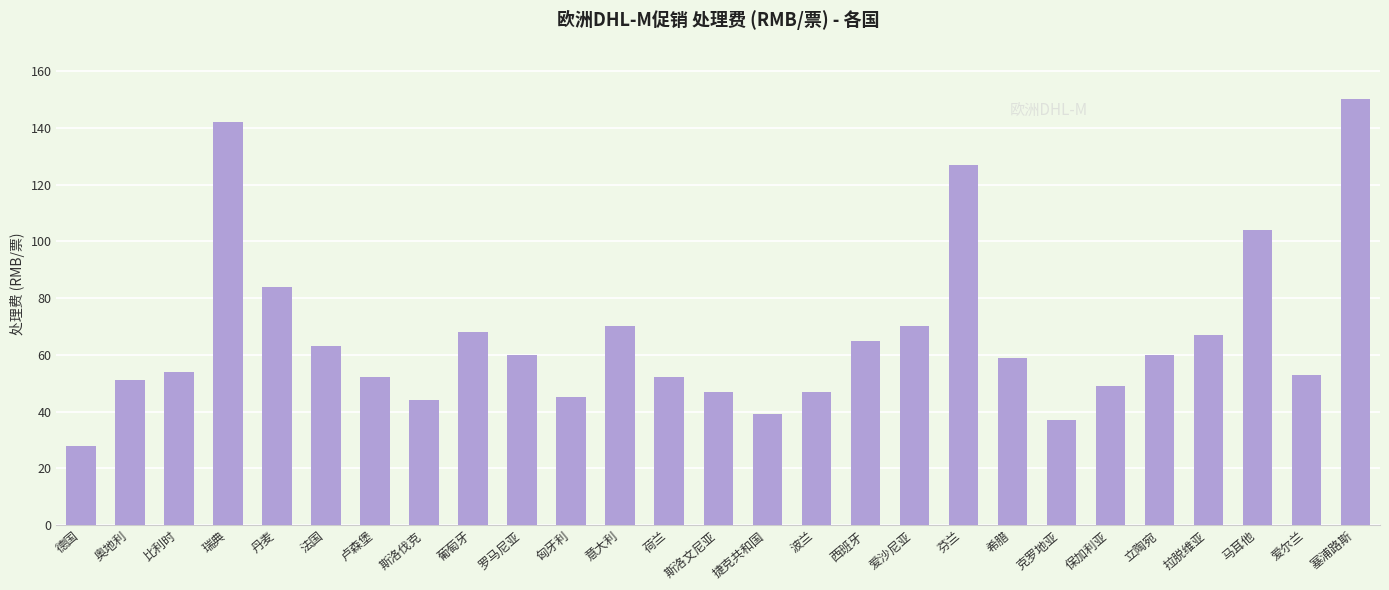

How many bars are there in total?

27